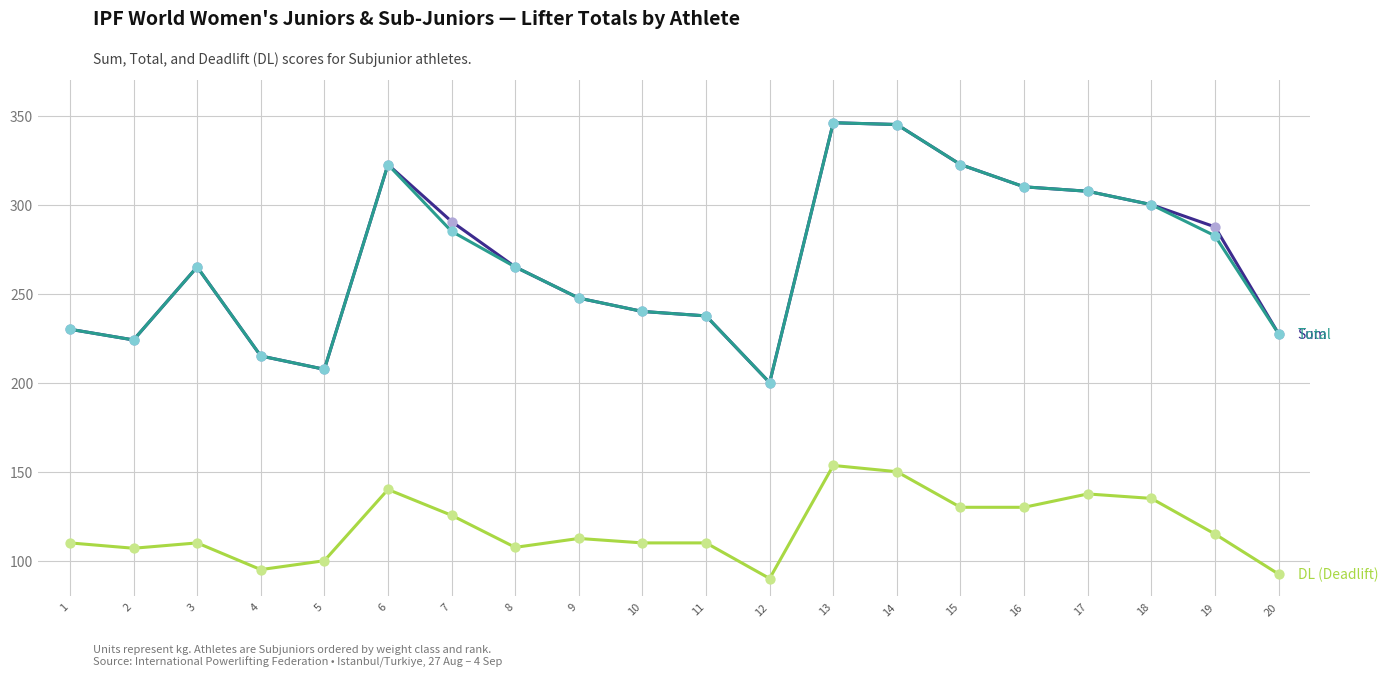

What is the spread (max minus min) of values at 16?

180.0